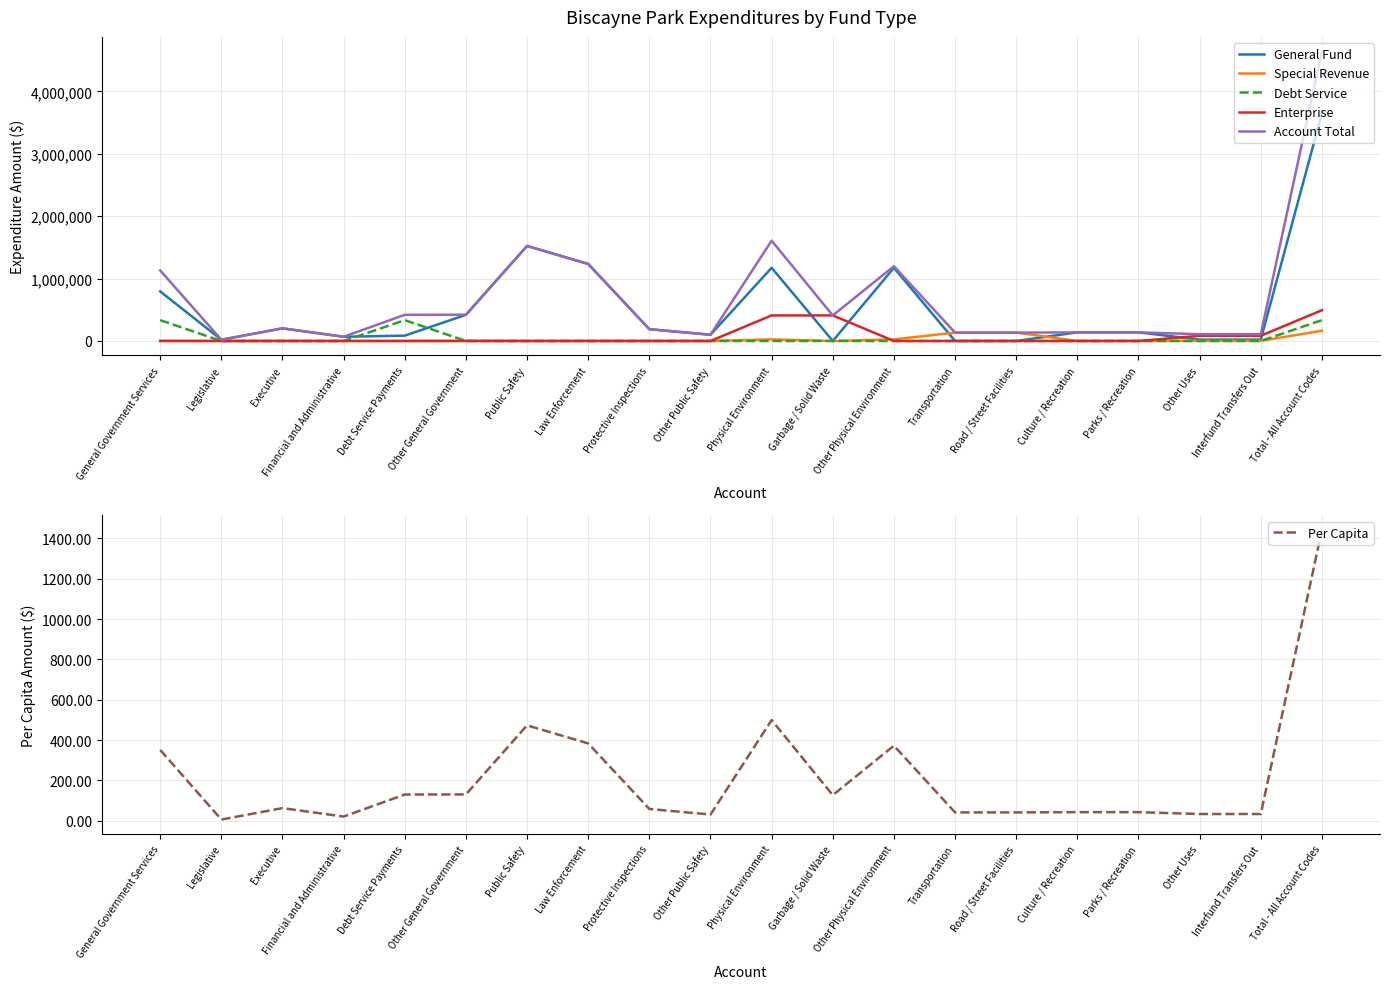

Is it true that Account Total equals 231192.5 at Road / Street Facilities?

False